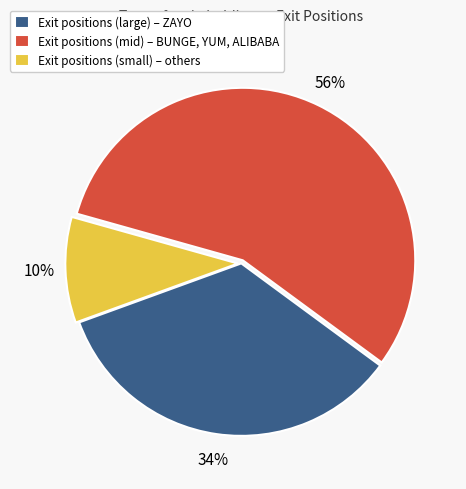

Do Exit positions (mid) – BUNGE, YUM, ALIBABA and Exit positions (small) – others together represent more than half of the pie?

Yes